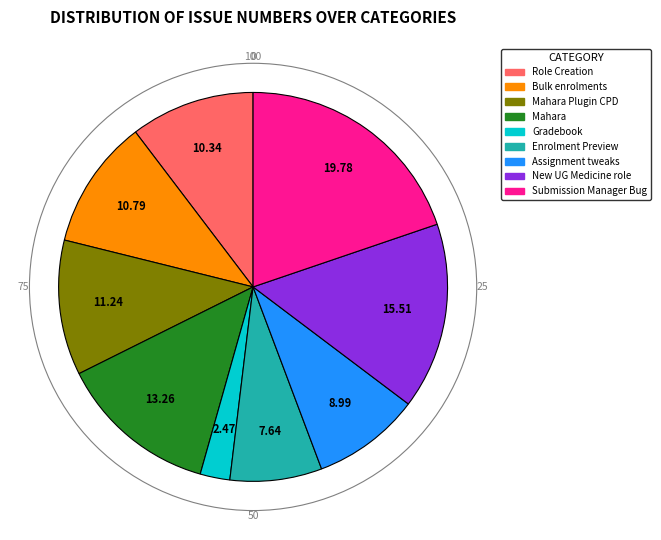

Count the number of slices in the pie.

9